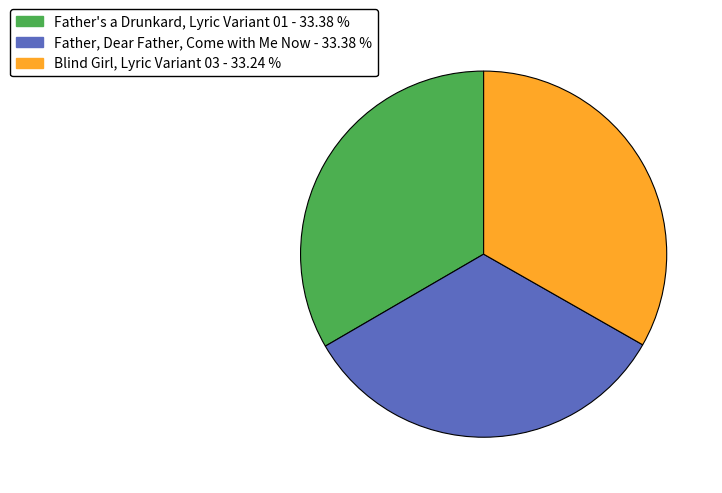

Is there a majority slice in this chart?

No